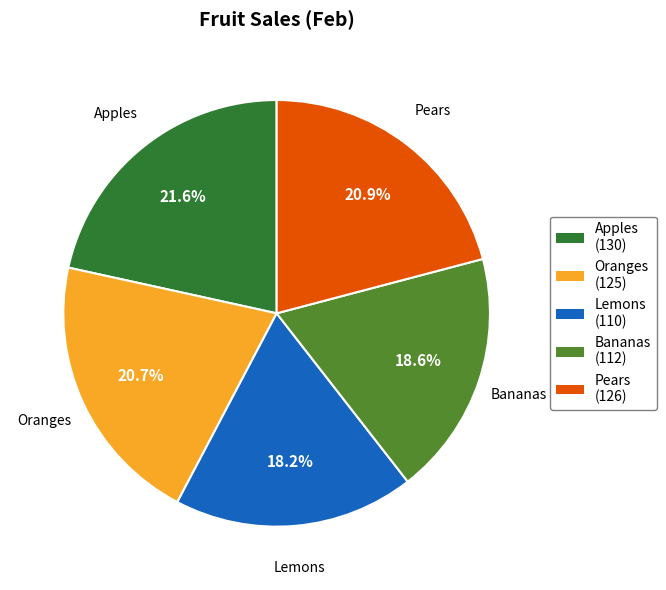

Count the number of slices in the pie.

5